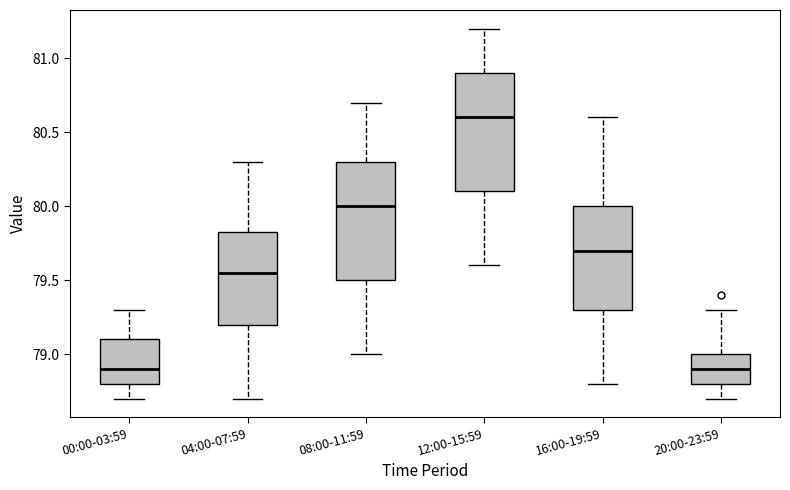

Where does the upper whisker of the box for 04:00-07:59 end on the y-axis? The values are not printed on the chart, so give them approximately, as read against the axis.

80.30